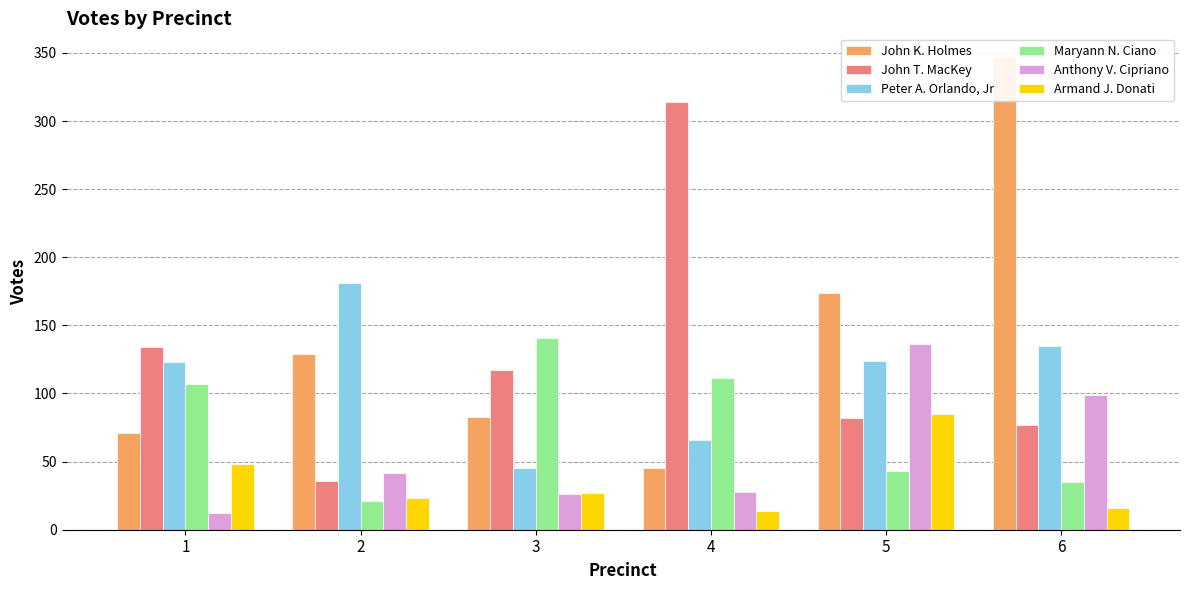

How many data points does each series have?

6